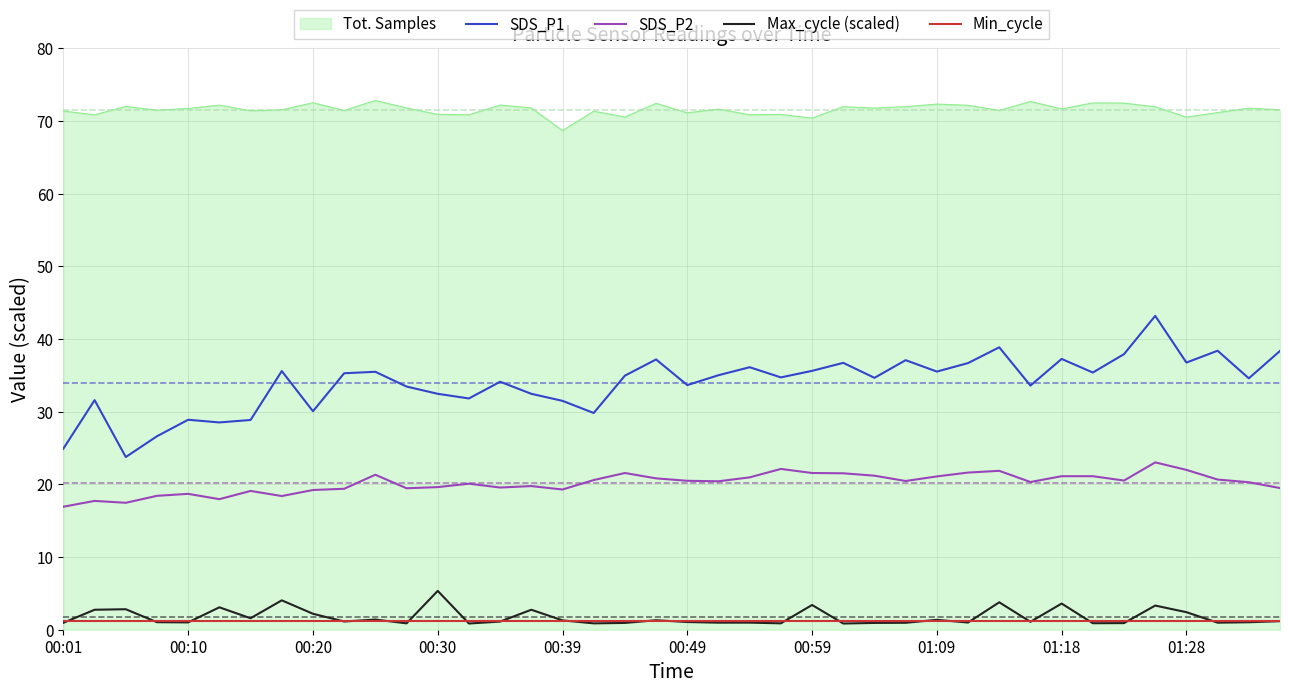

True or false: Tot. Samples and Min_cycle cross at least once.

False